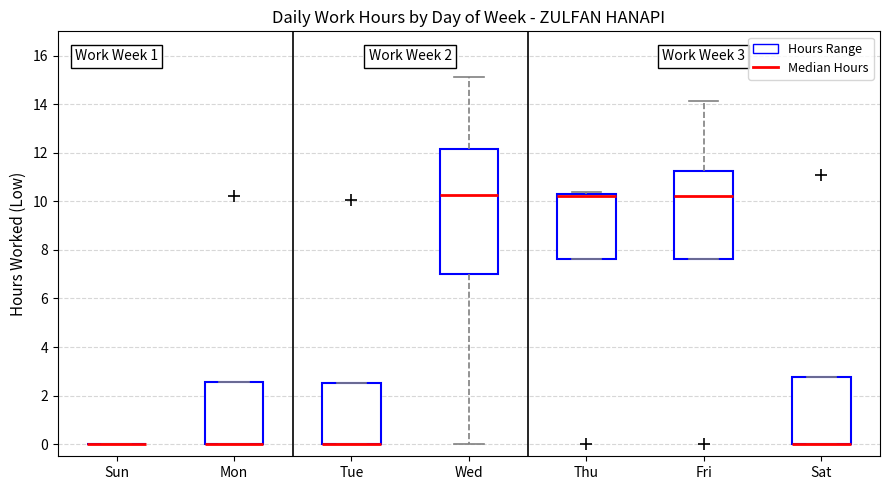

Which box is the tallest, from its lower edge to its upper edge?

Wed